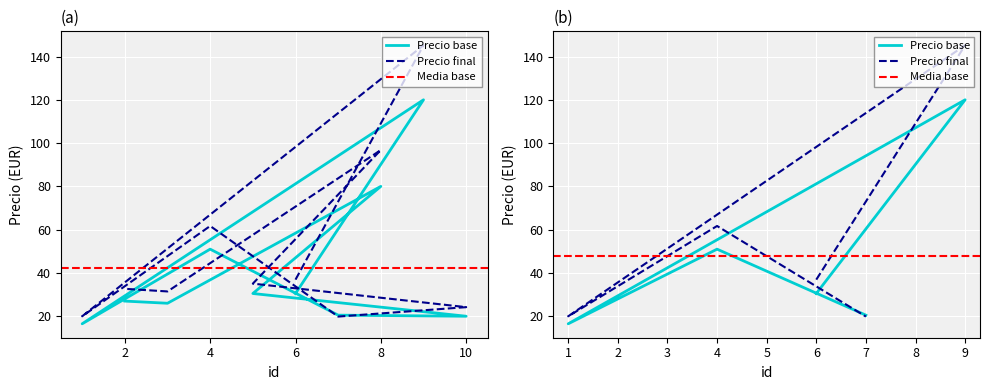

What is the average value of the Precio final series?

50.4